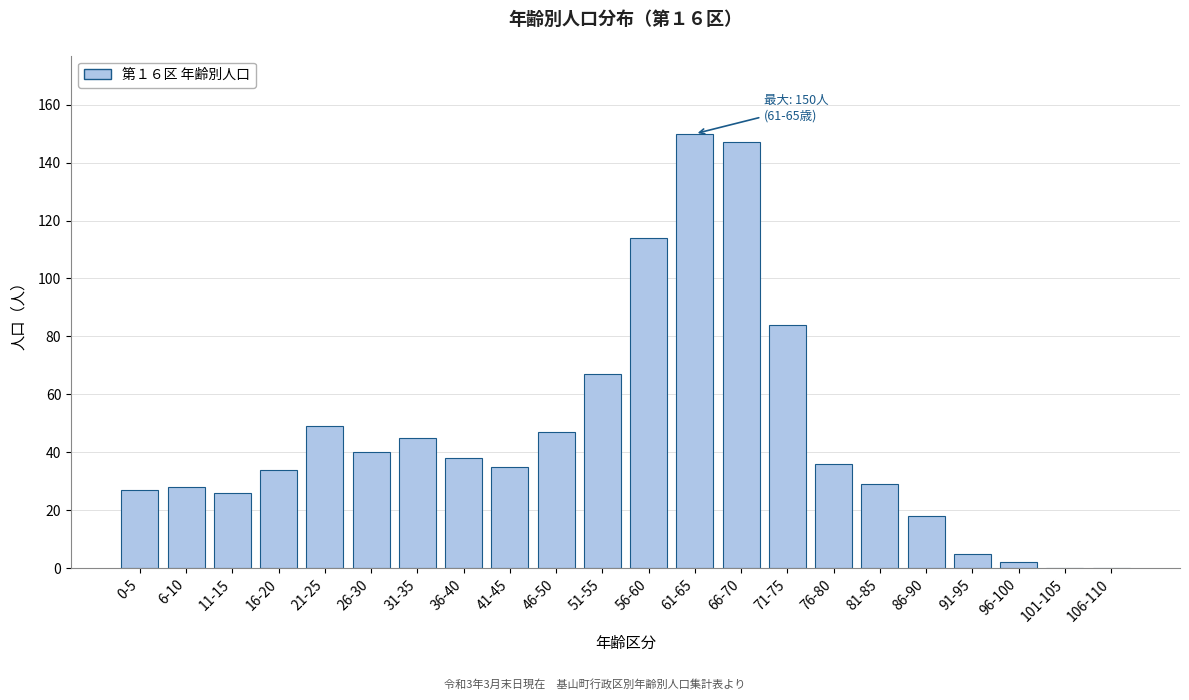

What is the ratio of the value at 26-30 to the value at 81-85?

1.4